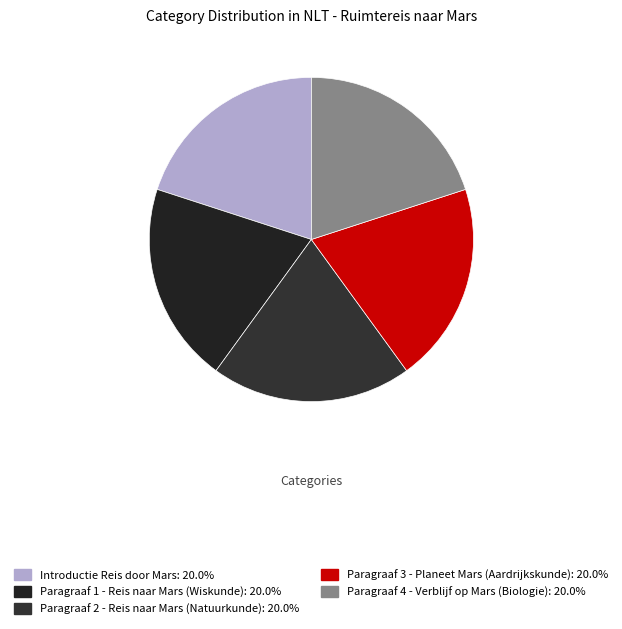

Approximately how many times larger is the value at Paragraaf 4 - Verblijf op Mars (Biologie) compared to Paragraaf 1 - Reis naar Mars (Wiskunde)?

1.0